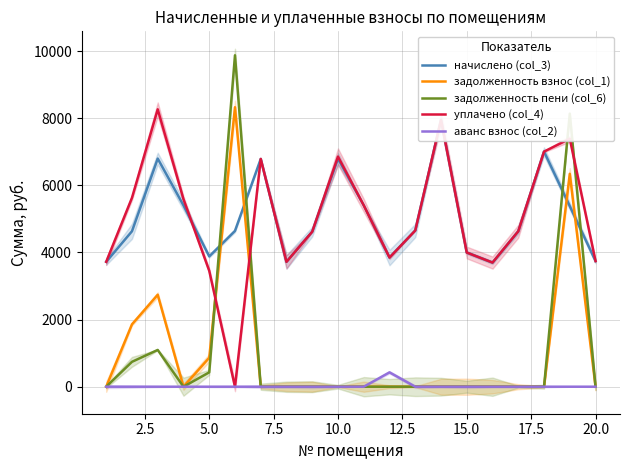

True or false: начислено (col_3) has more than 1 points higher than both neighbors.

True